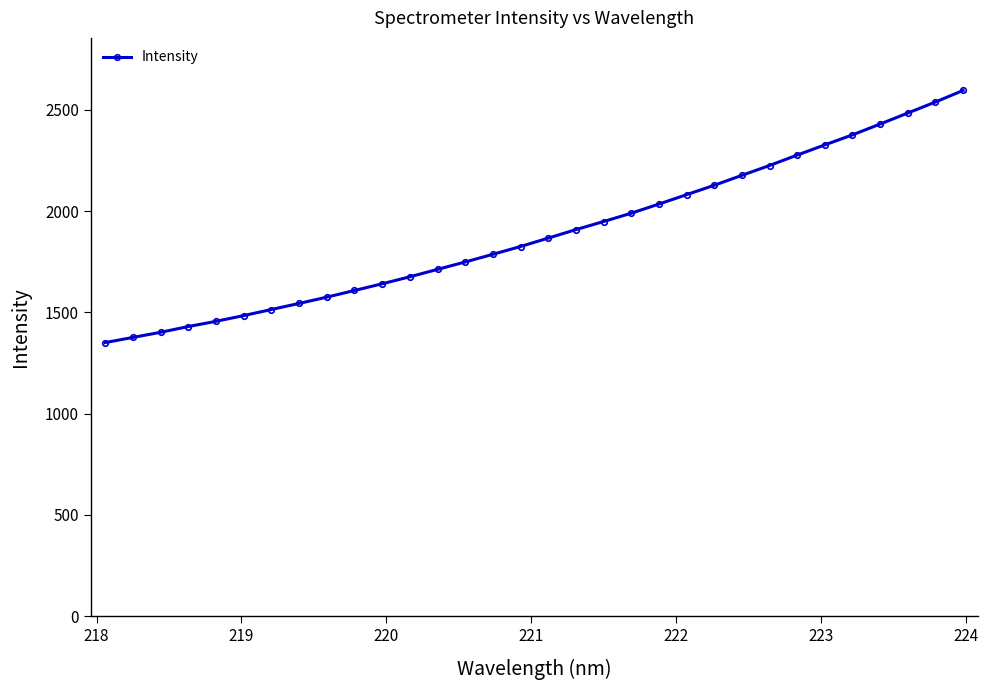

True or false: there are more than 1 points higher than both neighbors.

False